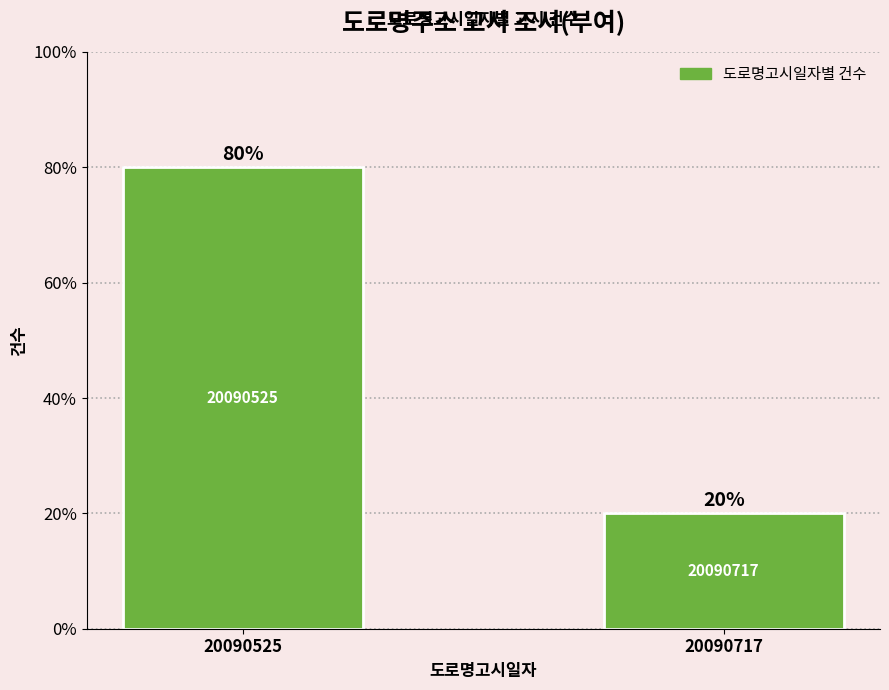

What is the difference between the maximum and minimum values?

60